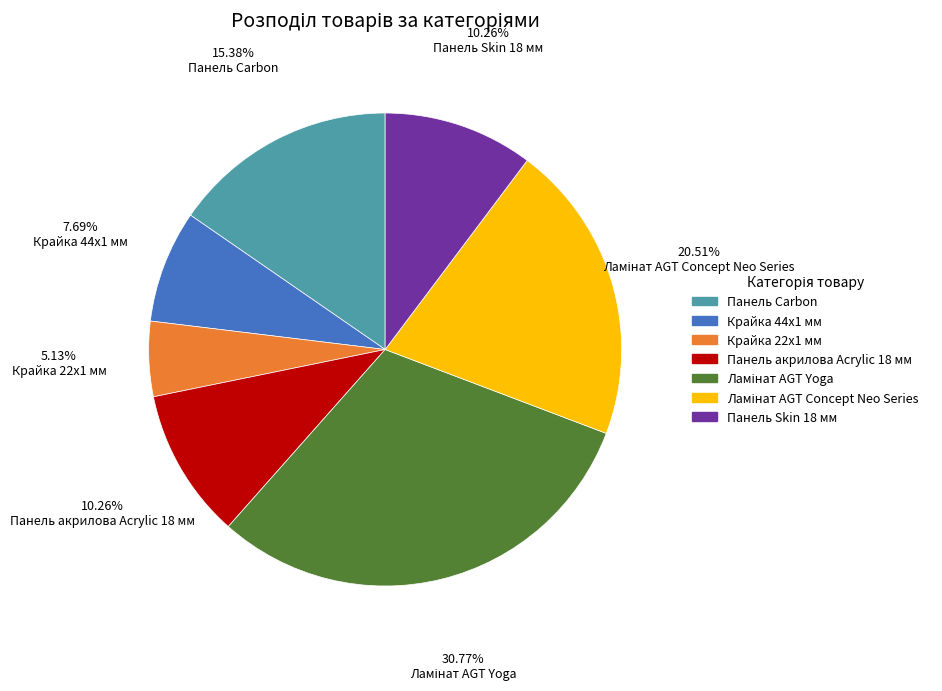

To the nearest percent, what percentage of the pie is Крайка 44x1 мм?

8%